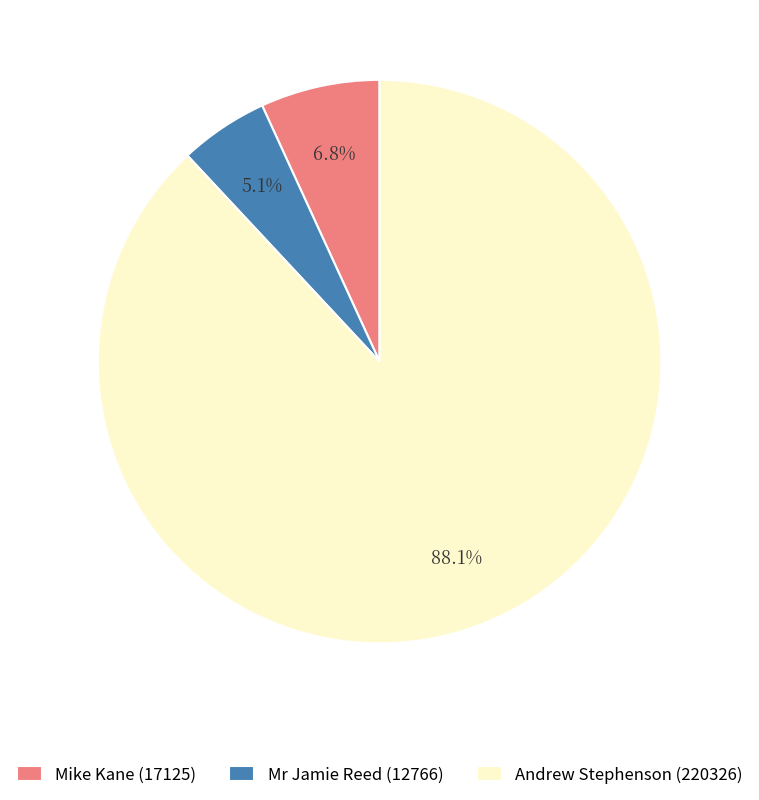

The Mike Kane (17125) slice represents 7% of the pie. True or false?

True